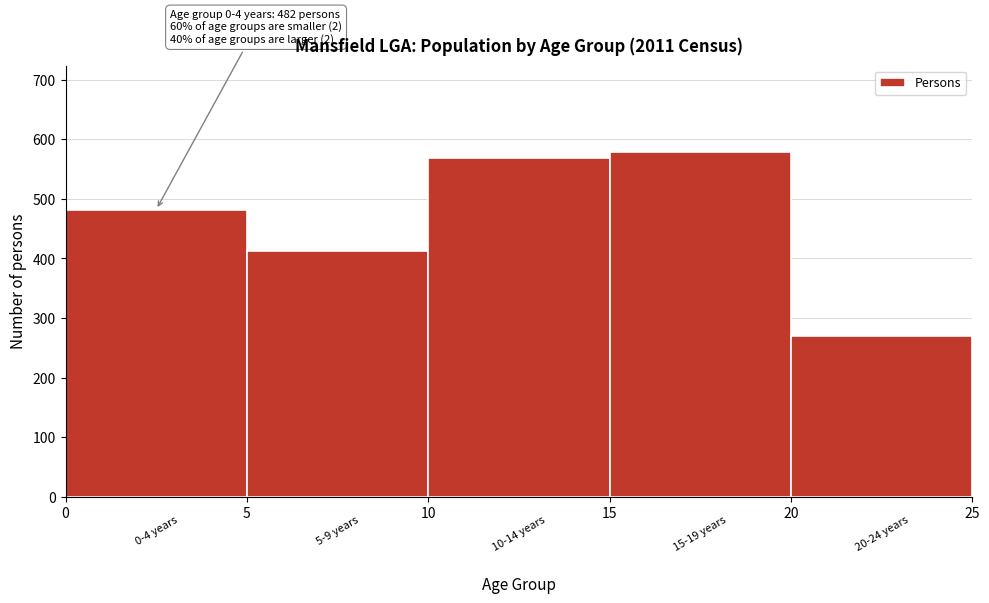

Over which range of the x-axis is the bar tallest?

15 to 20